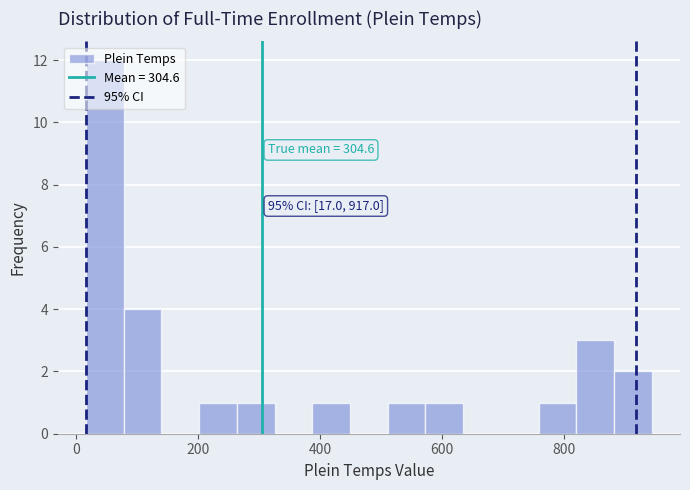

Read against the x-axis, roughly where is the centre of the tallest bar?

40